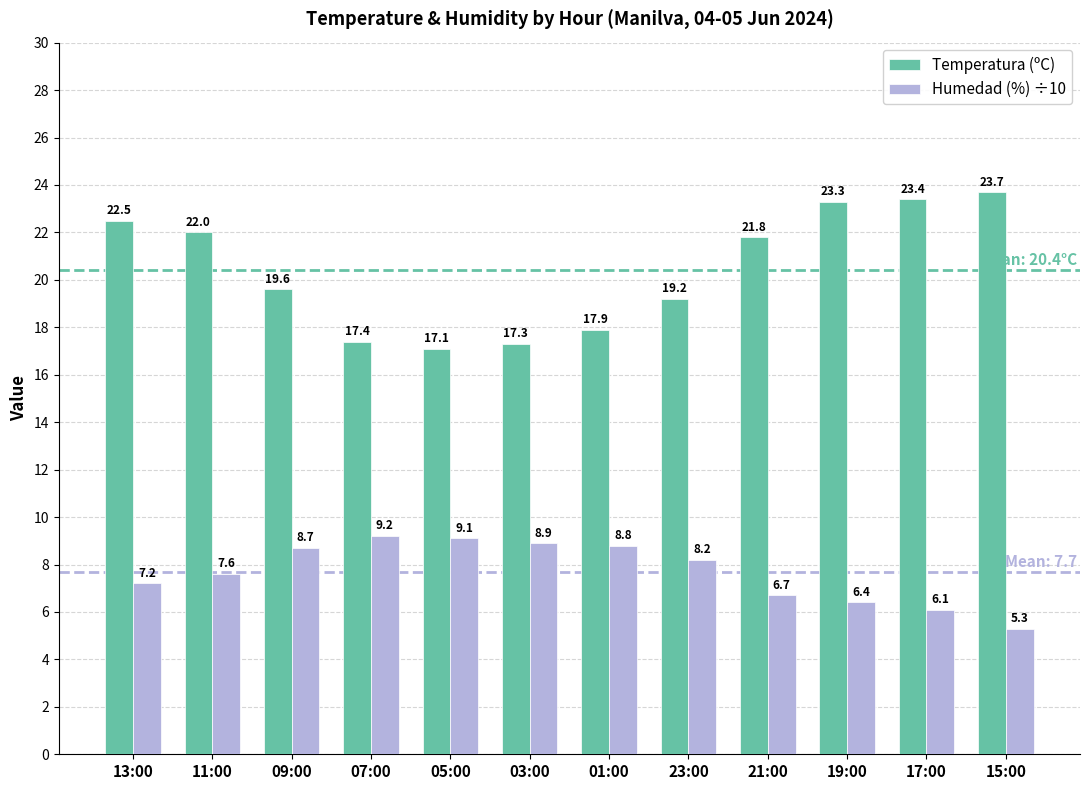

How many values in the Temperatura (ºC) series exceed 21?

6